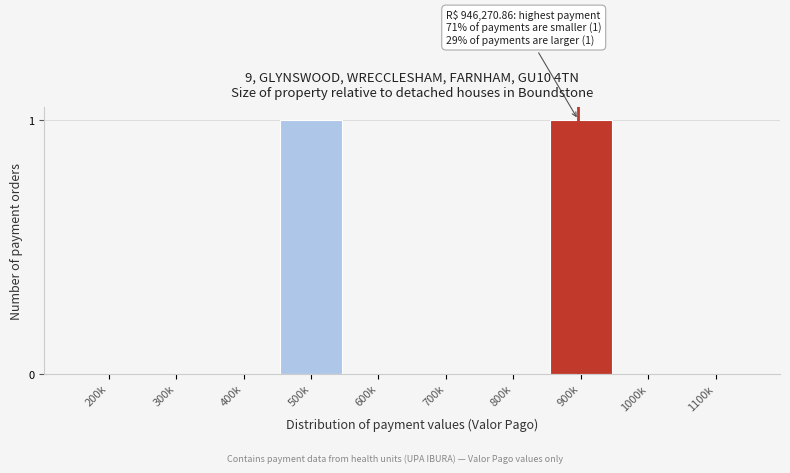

Reading left to right, what are all the values shown in this chart?

200k=0	300k=0	400k=0	500k=1	600k=0	700k=0	800k=0	900k=1	1000k=0	1100k=0